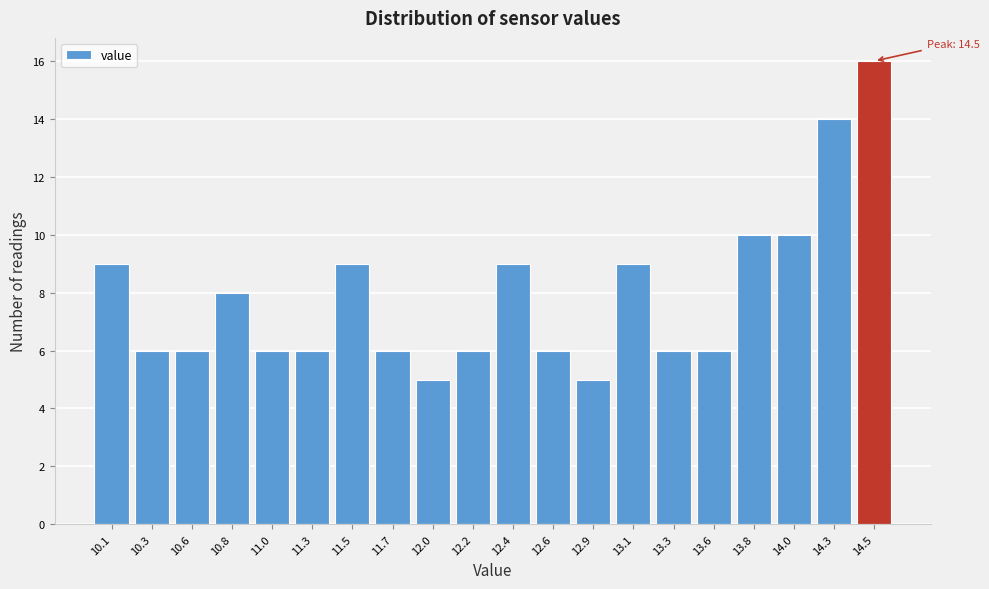

Which range on the x-axis has the tallest bar?

14.37 to 14.60